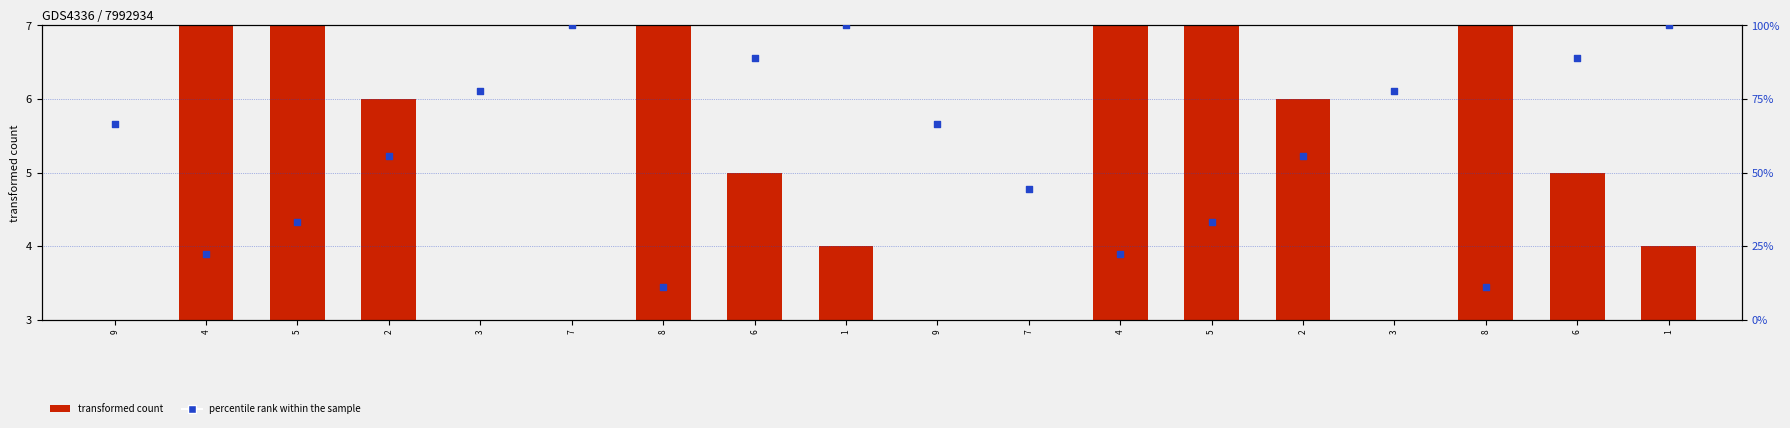

Which series reaches the maximum Y coordinate?

percentile rank within the sample